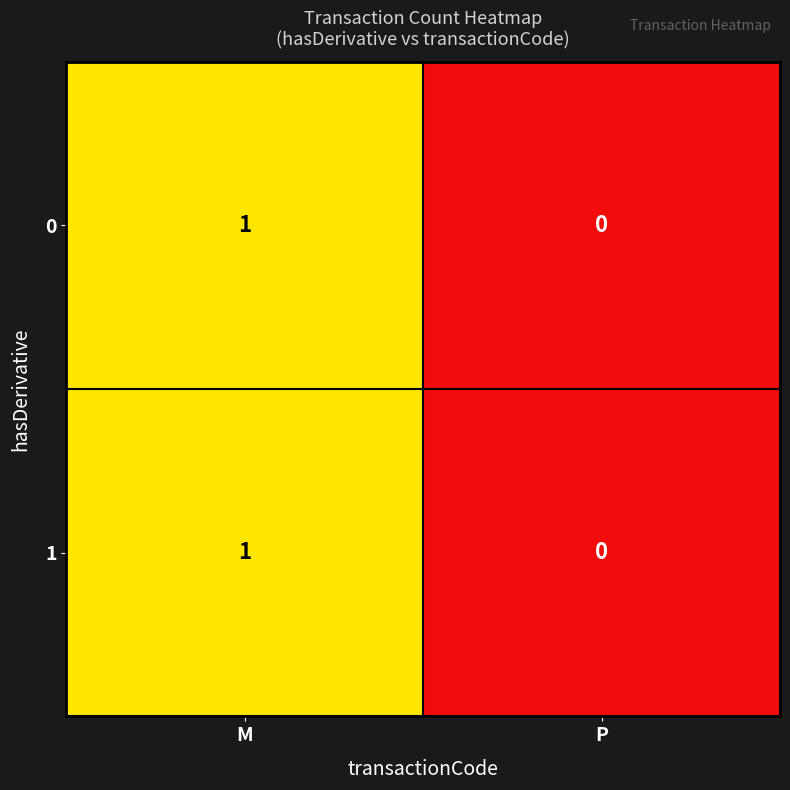

Rank the categories by 1 value from highest to lowest.

M, P